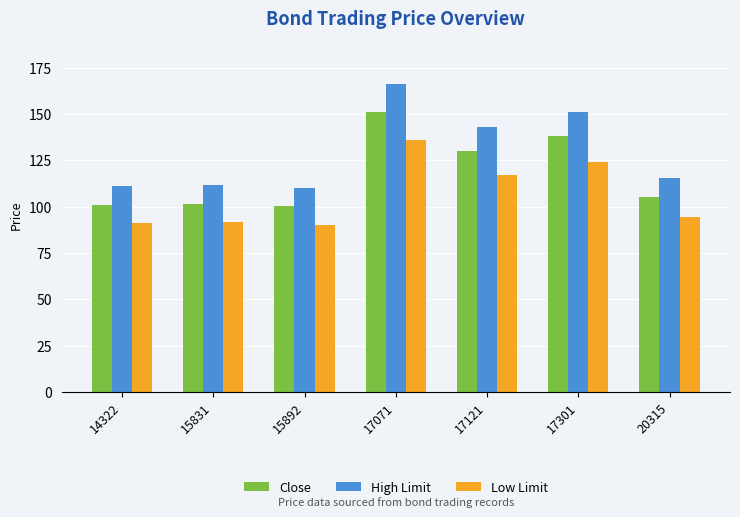

Is the value of Low Limit at 15831 greater than the value of High Limit at 14322?

No